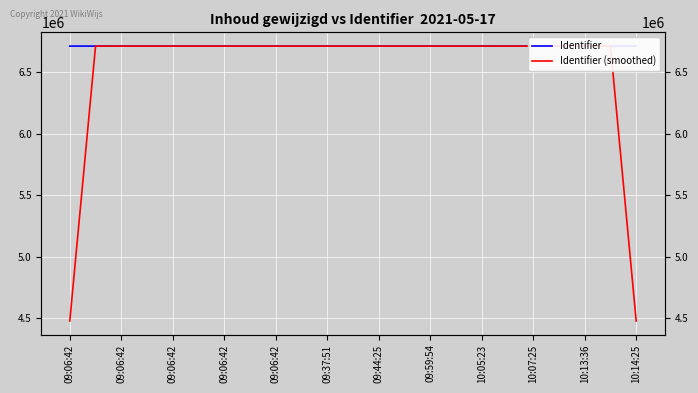

How many lines are shown in the chart?

2